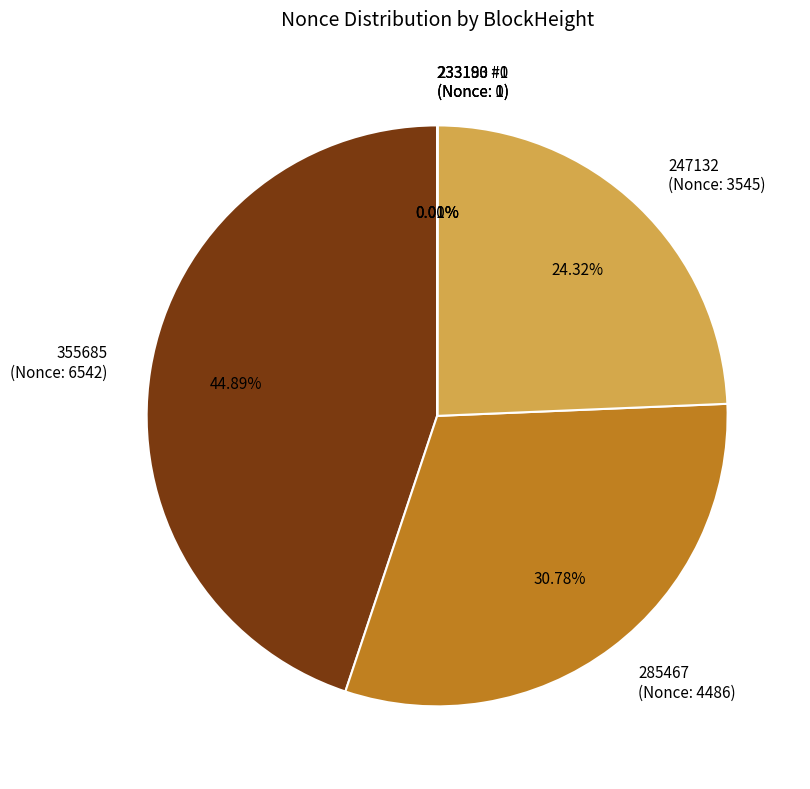

Does 285467 (Nonce: 4486) represent more than half of the total?

No